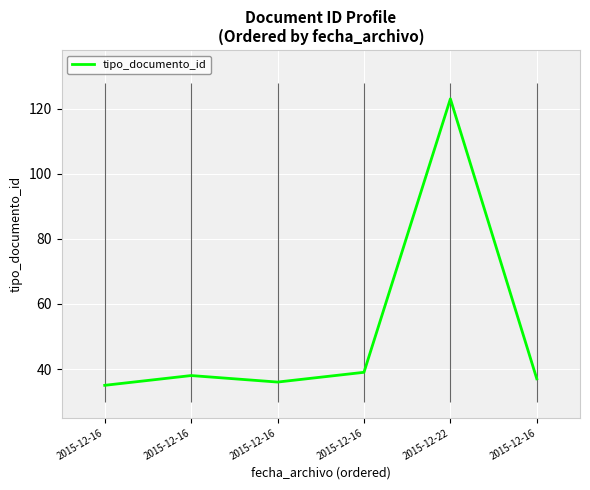

List the labels in order of value, smallest first.

2015-12-16, 2015-12-16, 2015-12-16, 2015-12-16, 2015-12-16, 2015-12-22